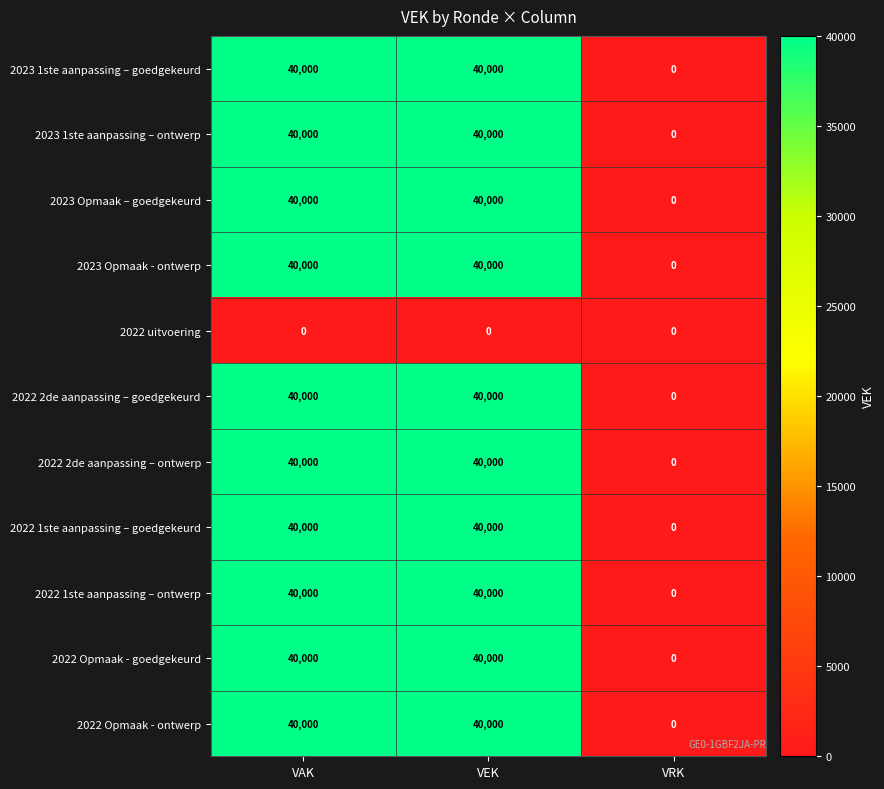

The value of 2022 1ste aanpassing – goedgekeurd at VRK is 15558. True or false?

False